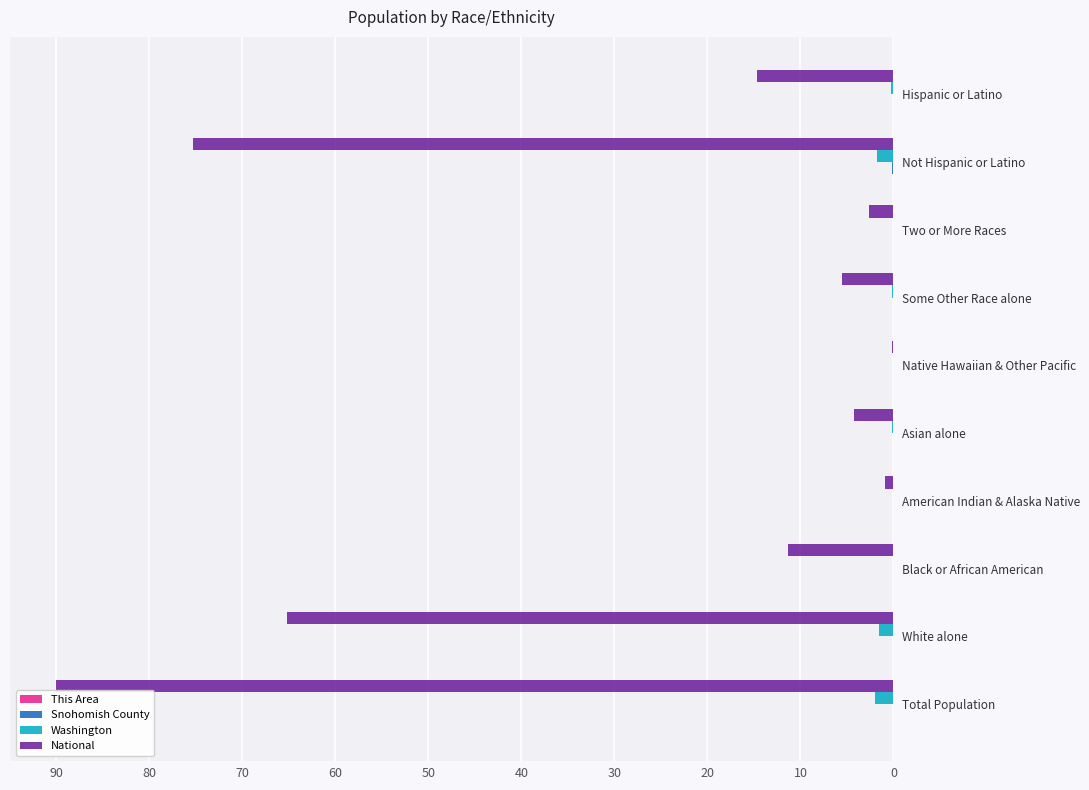

Which series changed the most between American Indian & Alaska Native and Not Hispanic or Latino?

National